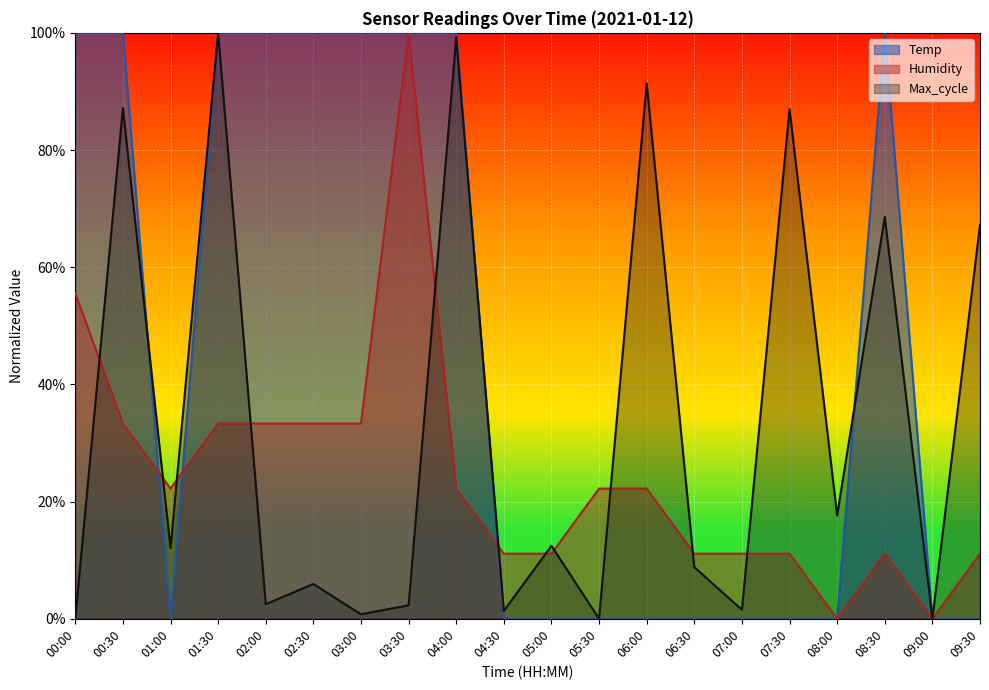

Where is Temp nearest to the value 50?

00:00